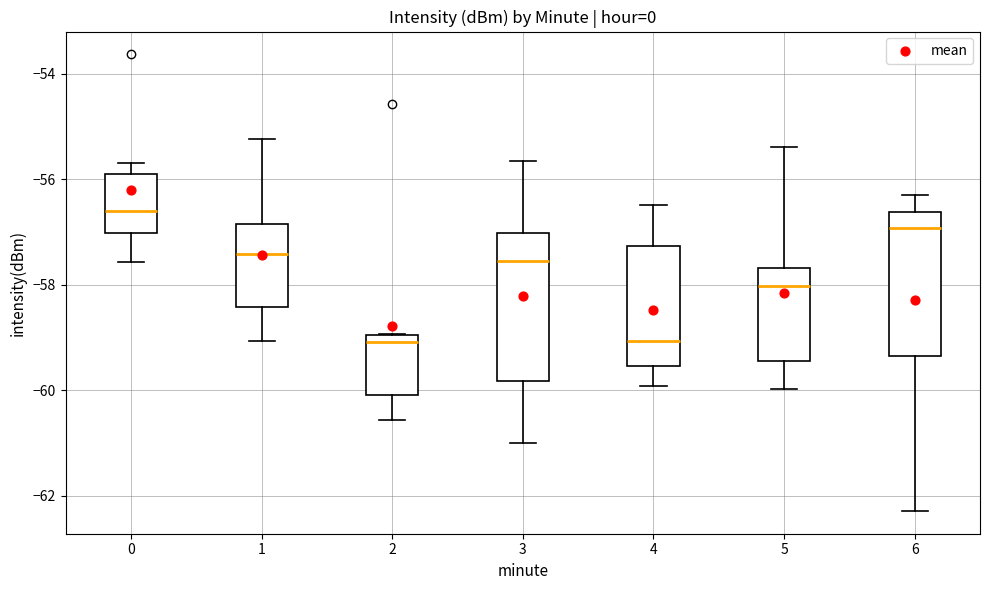

Reading left to right, transcribe this box plot: for each box, give where its median line is, the range the box spans, and where its two whiskers end, as read against the y-axis. The values are not printed on the chart, so give them approximately, as read against the axis.

0: median -56.6, box -57.0 to -56.0, whiskers -57.6 to -55.6
1: median -57.4, box -58.4 to -56.8, whiskers -59.0 to -55.2
2: median -59.0 (just below the box's upper edge), box -60.0 to -59.0, whiskers -60.6 to -59.0
3: median -57.6, box -59.8 to -57.0, whiskers -61.0 to -55.6
4: median -59.0, box -59.6 to -57.2, whiskers -60.0 to -56.4
5: median -58.0, box -59.4 to -57.6, whiskers -60.0 to -55.4
6: median -57.0, box -59.4 to -56.6, whiskers -62.2 to -56.2